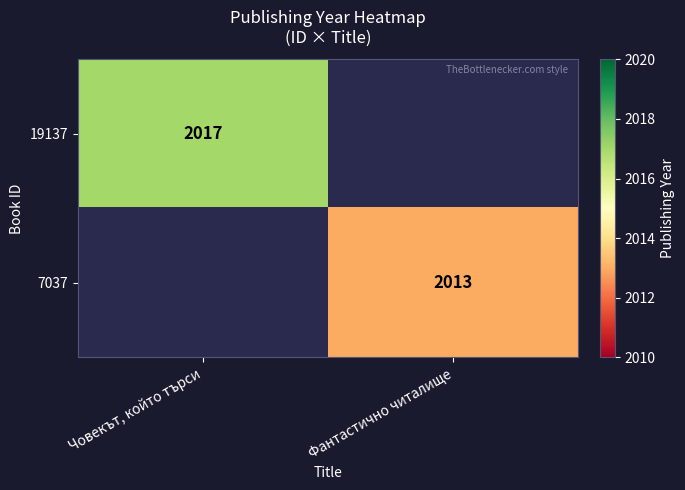

Is the value of 7037 at Фантастично читалище greater than the value of 19137 at Човекът, който търси?

No